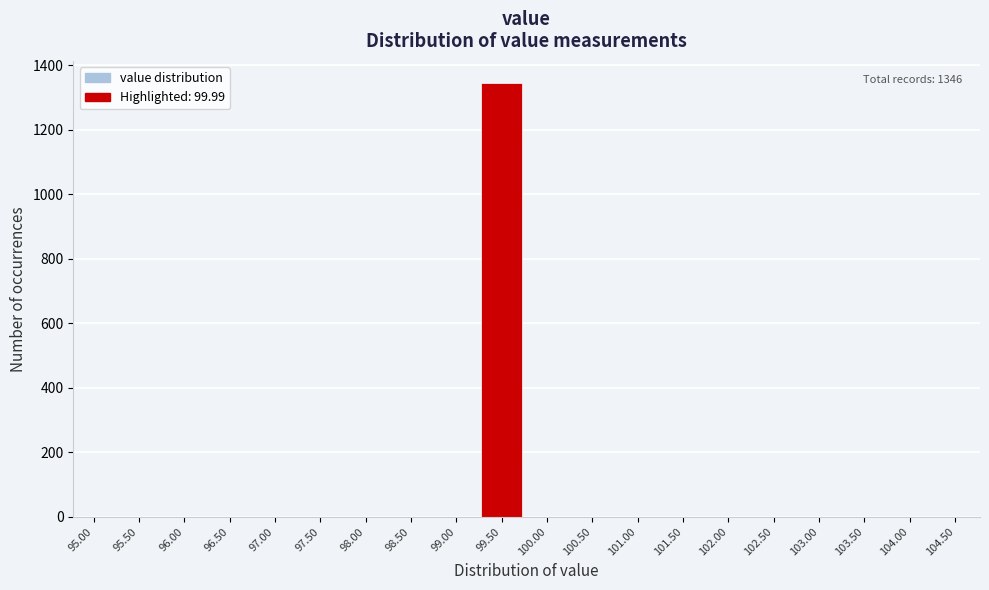

Reading left to right, list all the values displayed in this chart.

95.00=0	95.50=0	96.00=0	96.50=0	97.00=0	97.50=0	98.00=0	98.50=0	99.00=0	99.50=1346	100.00=0	100.50=0	101.00=0	101.50=0	102.00=0	102.50=0	103.00=0	103.50=0	104.00=0	104.50=0